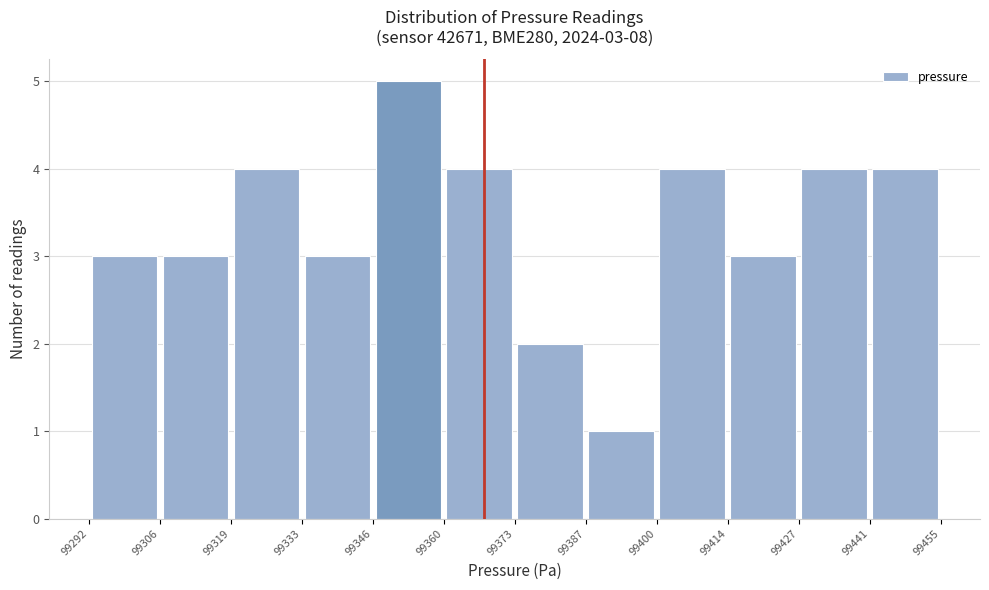

Over which range of the x-axis is the bar tallest?

99346 to 99360